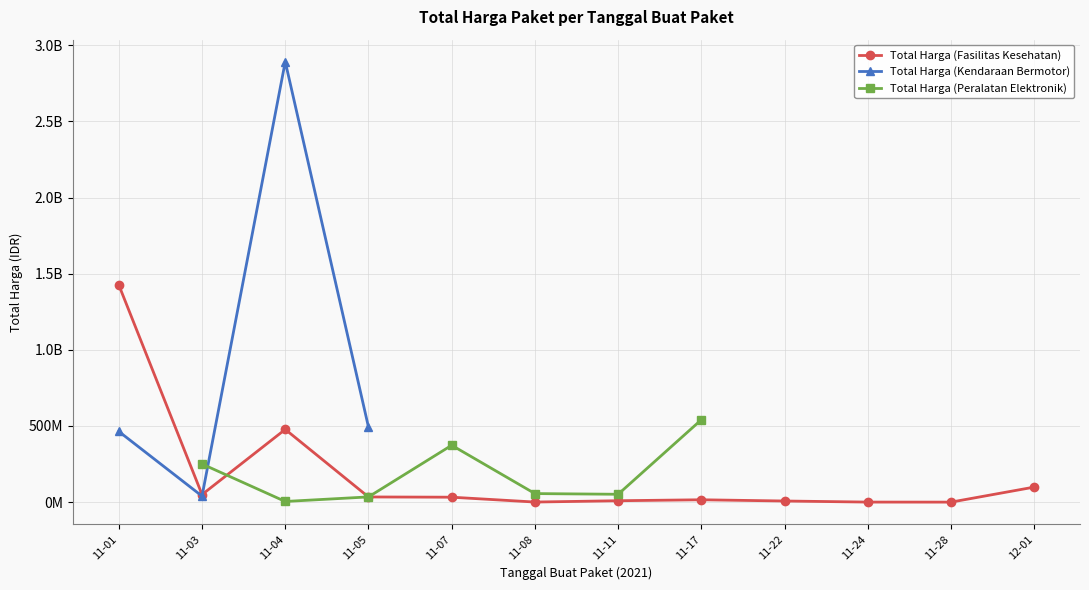

Which series ends up on top after the final intersection of Total Harga (Kendaraan Bermotor) and Total Harga (Peralatan Elektronik)?

Total Harga (Kendaraan Bermotor)